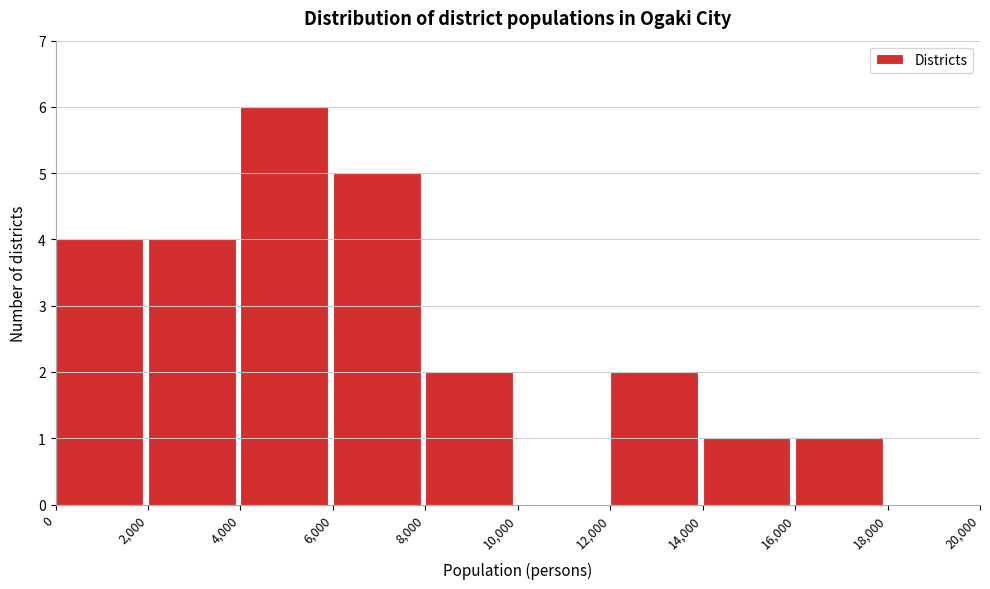

Reading left to right, transcribe this chart: for each bar, give the range it covers on the x-axis and its height. The values are not printed on the chart, so give them approximately, as read against the axis.

0 to 2,000: 4
2,000 to 4,000: 4
4,000 to 6,000: 6
6,000 to 8,000: 5
8,000 to 10,000: 2
10,000 to 12,000: 0
12,000 to 14,000: 2
14,000 to 16,000: 1
16,000 to 18,000: 1
18,000 to 20,000: 0